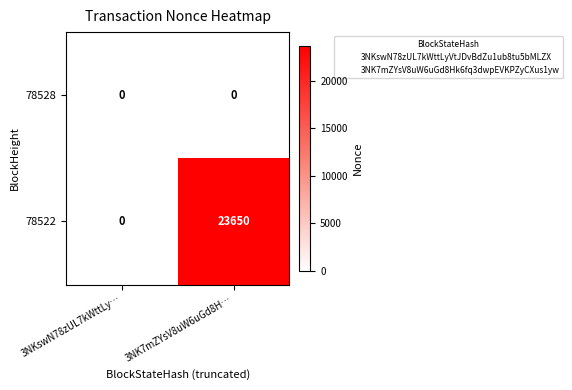

The 78522 series shows 15316 at 3NKswN78zUL7kWttLy…. True or false?

False